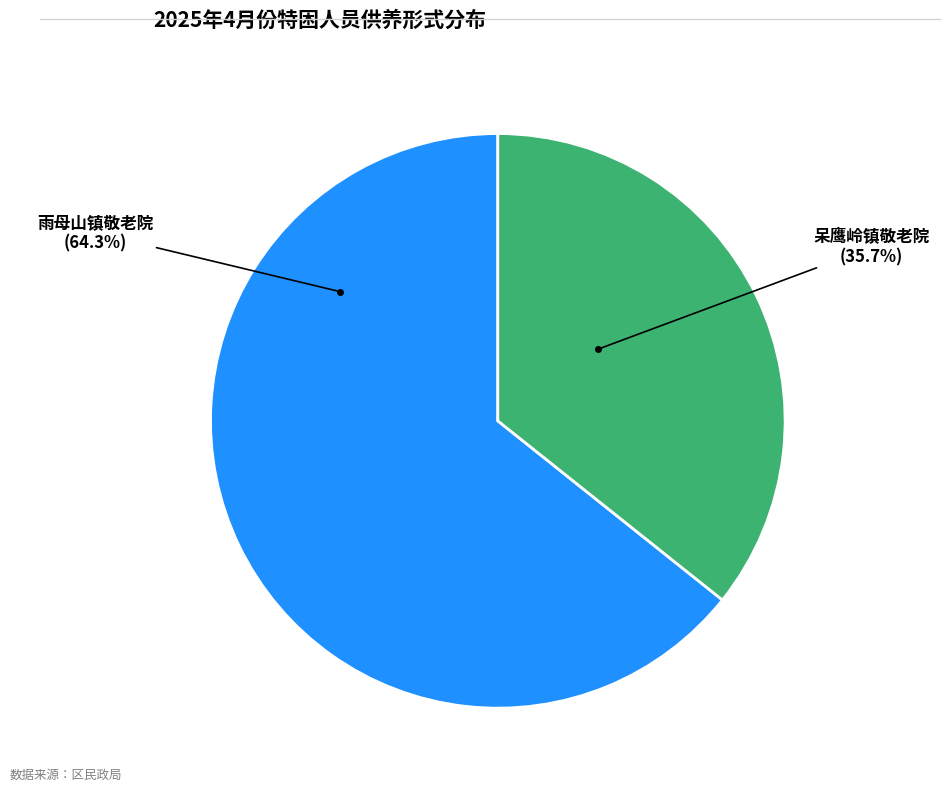

Is there any slice that represents more than half of the pie?

Yes